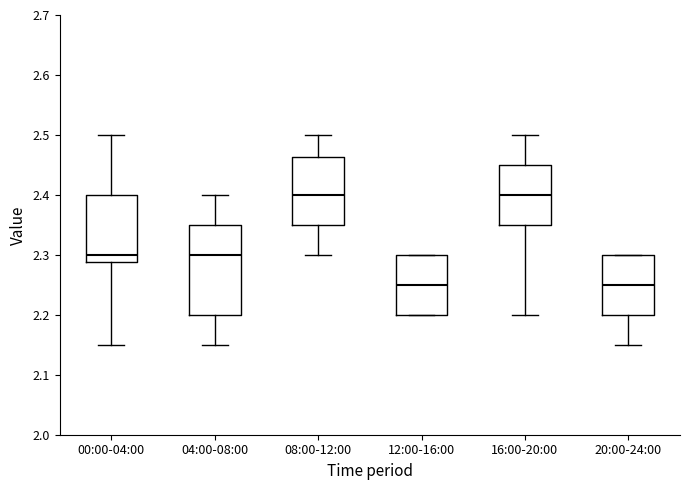

Reading left to right, read every box against the y-axis: the position of its median line, the range the box covers, and the ends of its whiskers. The values are not printed on the chart, so give them approximately, as read against the axis.

00:00-04:00: median 2.30, box 2.29 to 2.40, whiskers 2.15 to 2.50
04:00-08:00: median 2.30, box 2.20 to 2.35, whiskers 2.15 to 2.40
08:00-12:00: median 2.40, box 2.35 to 2.46, whiskers 2.30 to 2.50
12:00-16:00: median 2.25, box 2.20 to 2.30, whiskers 2.20 to 2.30
16:00-20:00: median 2.40, box 2.35 to 2.45, whiskers 2.20 to 2.50
20:00-24:00: median 2.25, box 2.20 to 2.30, whiskers 2.15 to 2.30